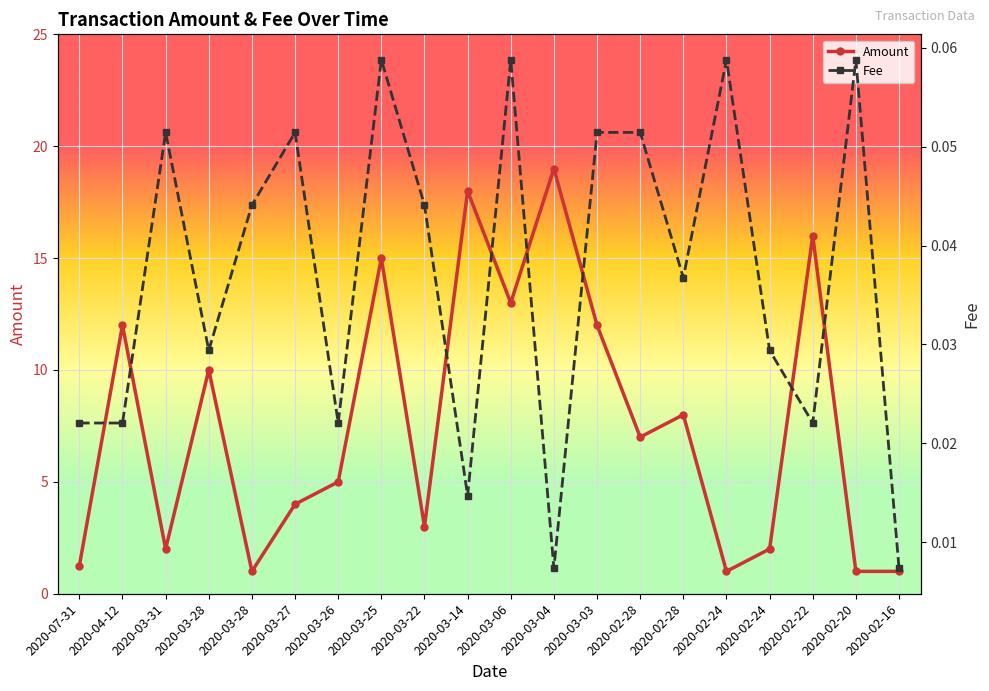

True or false: Amount has more than 1 interior local peaks.

True